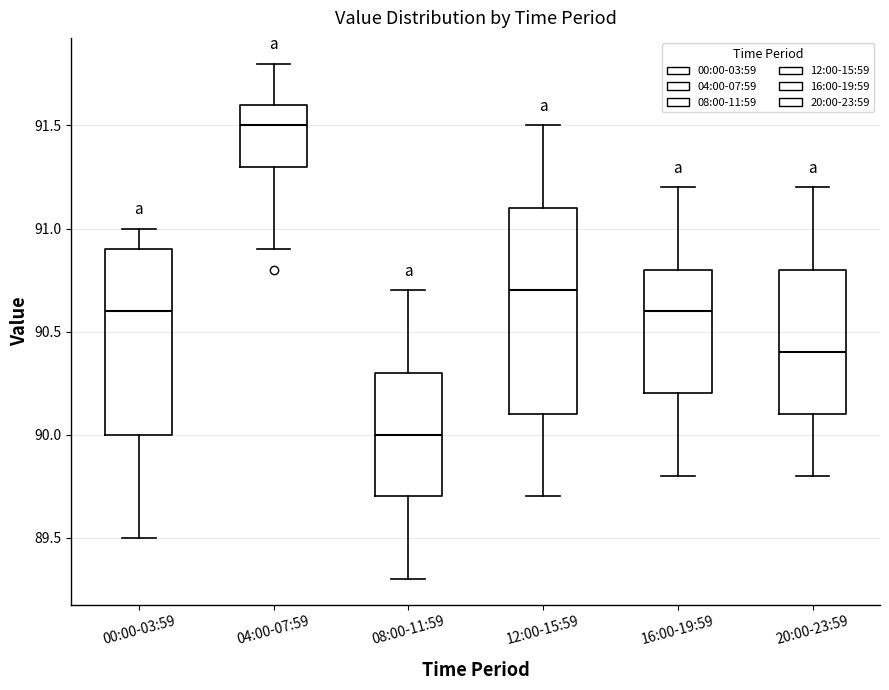

Reading left to right, read every box against the y-axis: the position of its median line, the range the box covers, and the ends of its whiskers. The values are not printed on the chart, so give them approximately, as read against the axis.

00:00-03:59: median 90.6, box 90.0 to 90.9, whiskers 89.5 to 91.0
04:00-07:59: median 91.5, box 91.3 to 91.6, whiskers 90.9 to 91.8
08:00-11:59: median 90.0, box 89.7 to 90.3, whiskers 89.3 to 90.7
12:00-15:59: median 90.7, box 90.1 to 91.1, whiskers 89.7 to 91.5
16:00-19:59: median 90.6, box 90.2 to 90.8, whiskers 89.8 to 91.2
20:00-23:59: median 90.4, box 90.1 to 90.8, whiskers 89.8 to 91.2